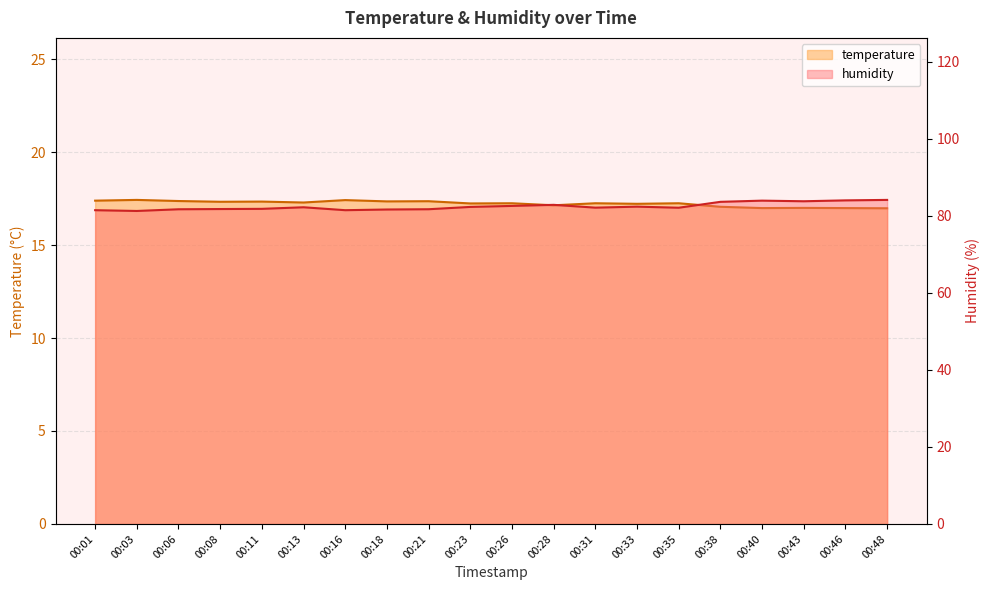

What is the highest value of the temperature series?

17.4